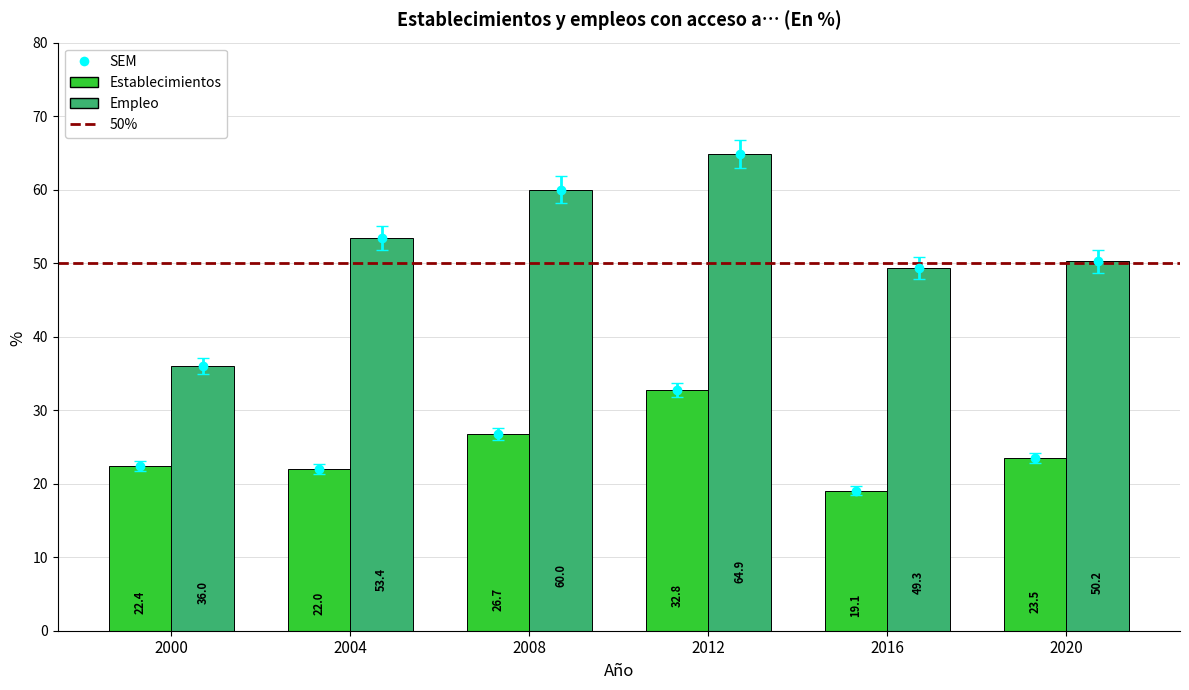

How many values in the Establecimientos series are below 23?

3